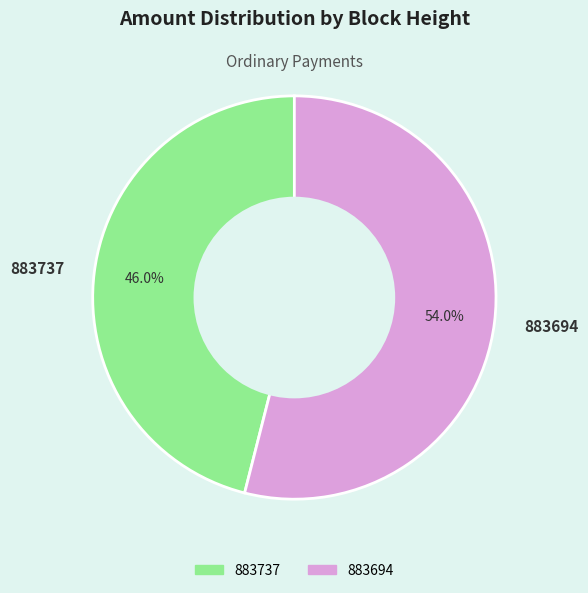

Does any single category account for the majority?

Yes